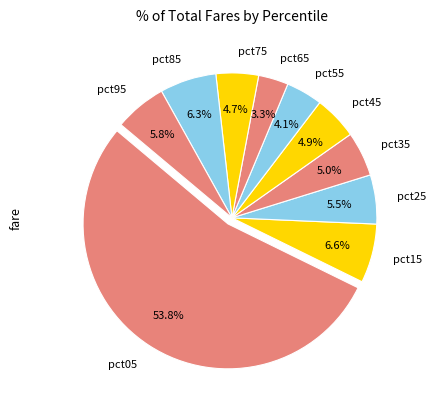

How many slices are in this pie chart?

10